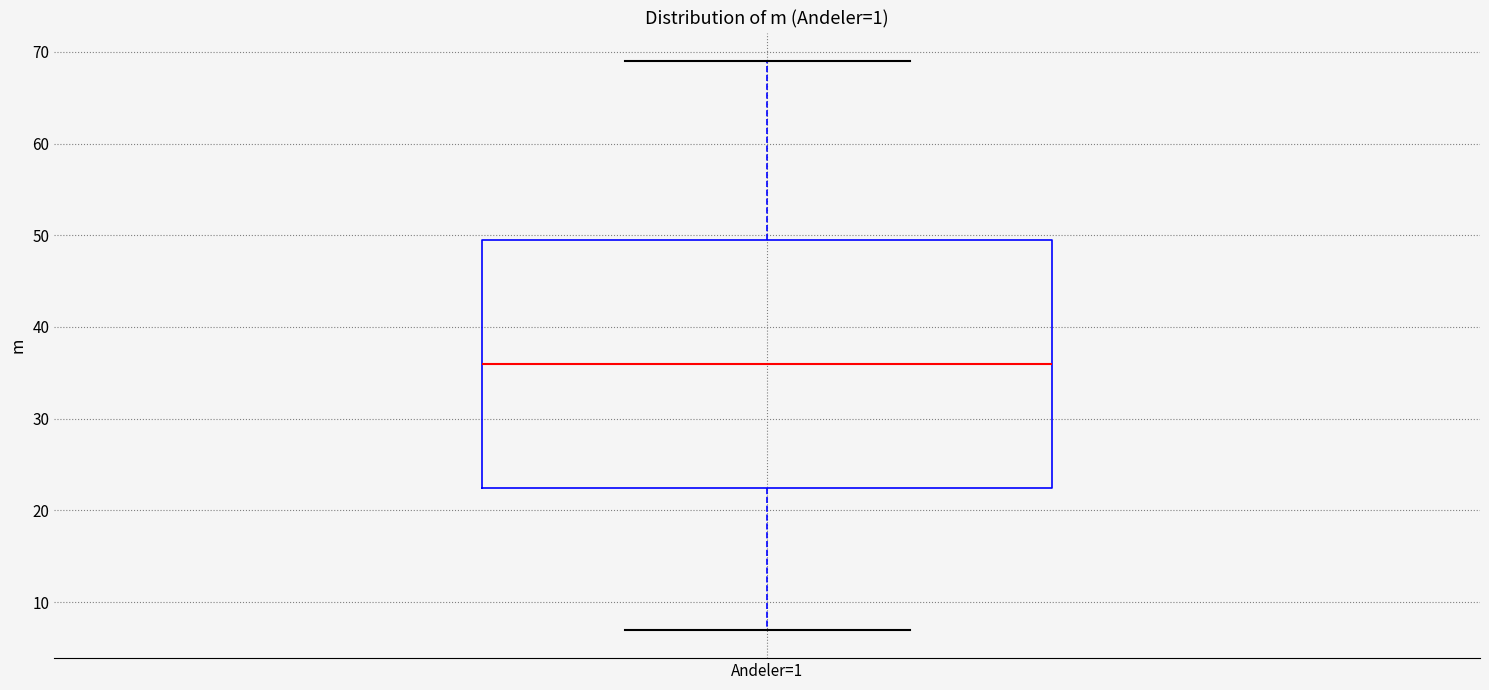

Read this box plot against the y-axis: the position of the median line, the range covered by the box, and the ends of both whiskers. The values are not printed on the chart, so give them approximately, as read against the axis.

median 36, box 23 to 50, whiskers 7 to 69